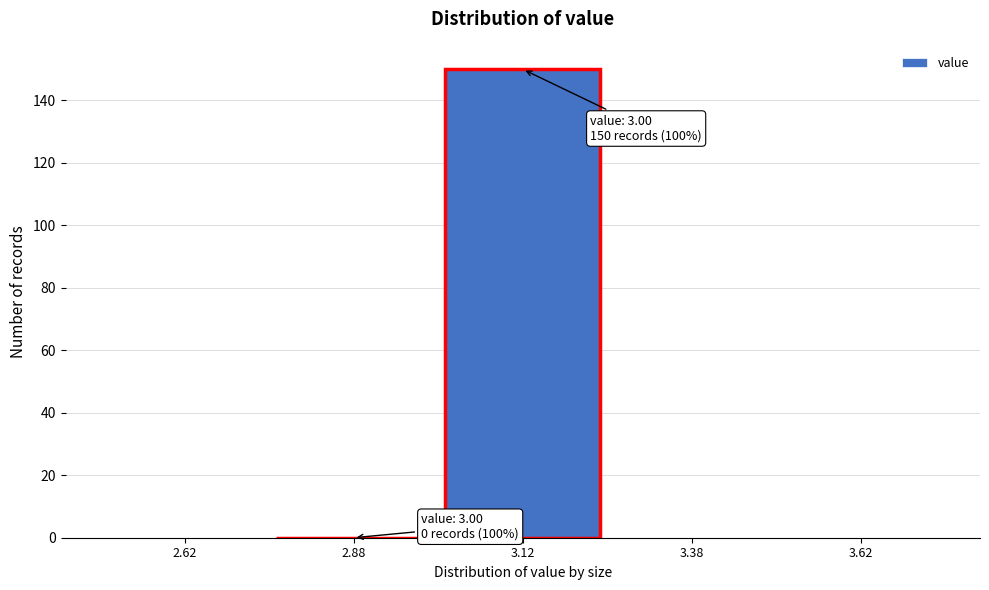

Over which range of the x-axis is the bar tallest?

3.00 to 3.25